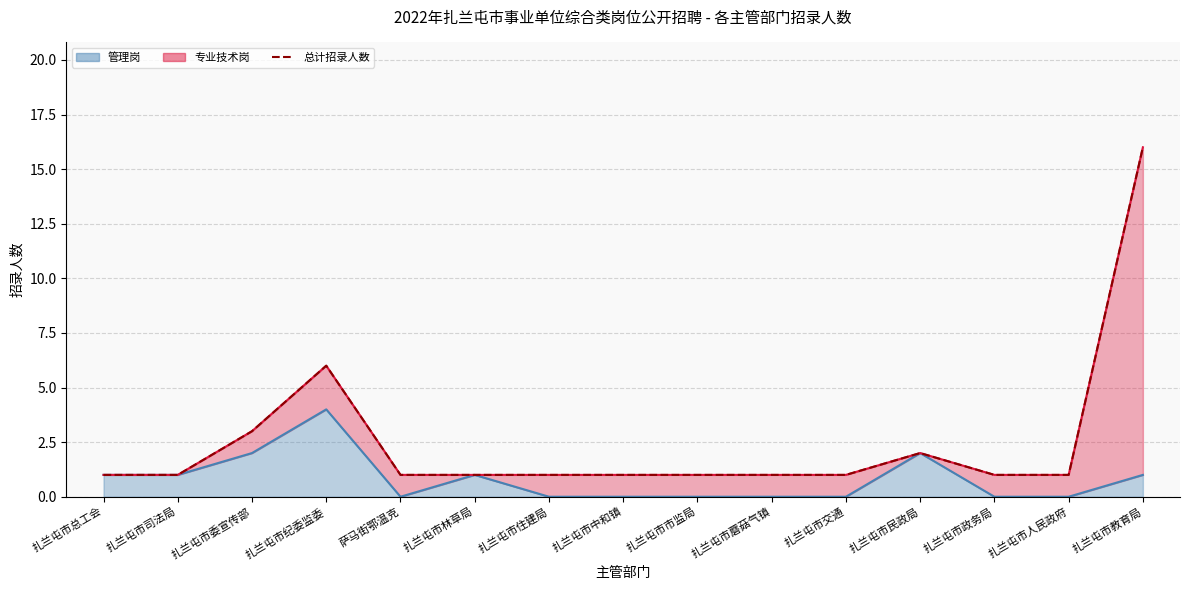

Reading right to left, list all the values displayed in this chart.

16	1	1	2	1	1	1	1	1	1	1	6	3	1	1